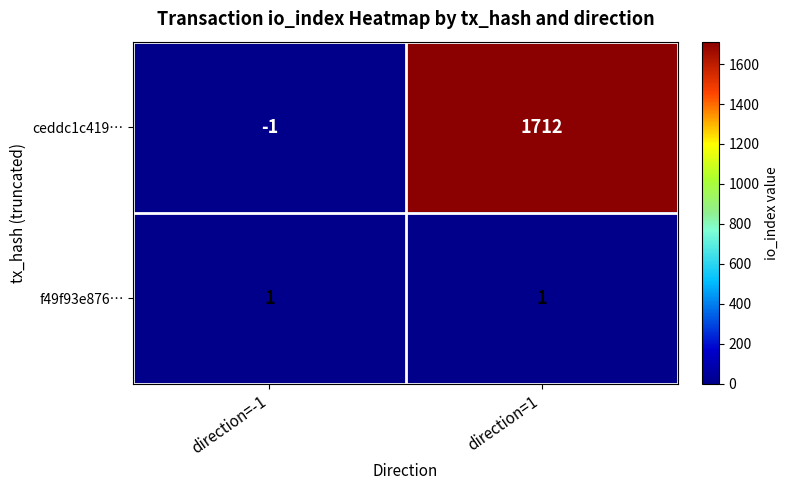

What is the approximate value of ceddc1c419… at direction=1, to the nearest 100?

1700